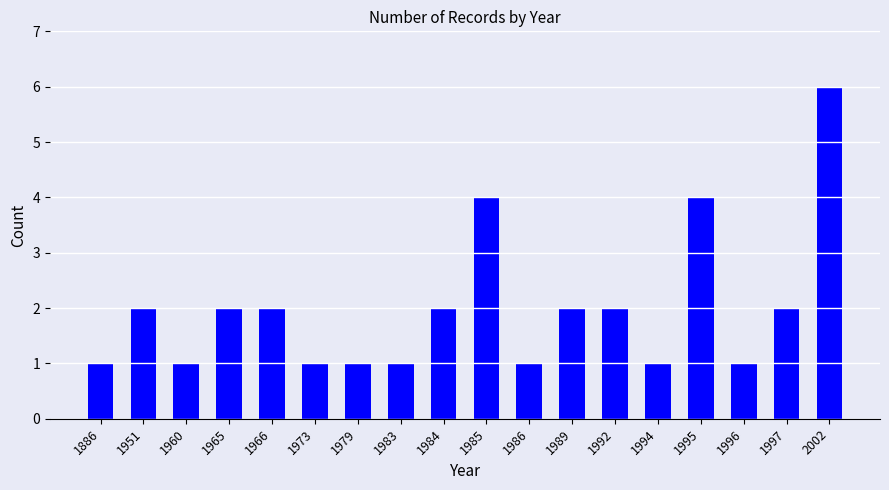

What is the value of the 7th bar from the left?

1